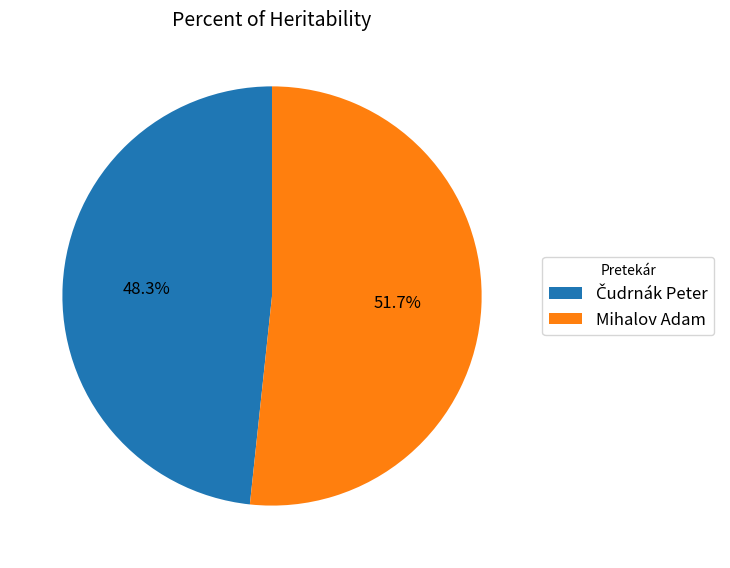

How many slices are in this pie chart?

2